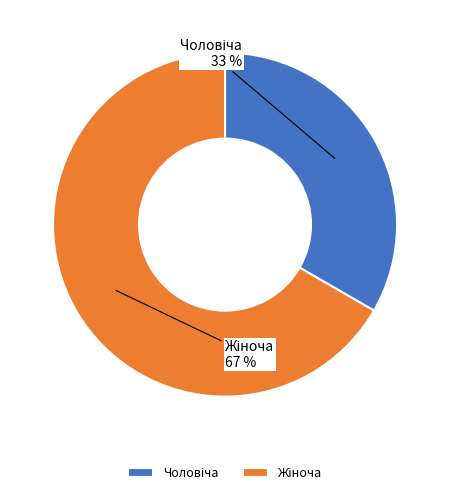

Is there any slice that represents more than half of the pie?

Yes